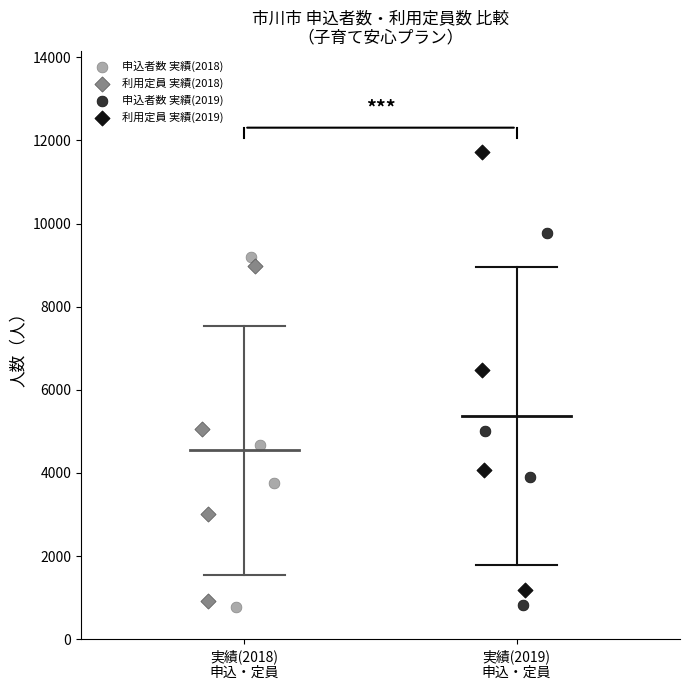

Which series has the widest spread of Y values?

利用定員 実績(2019)